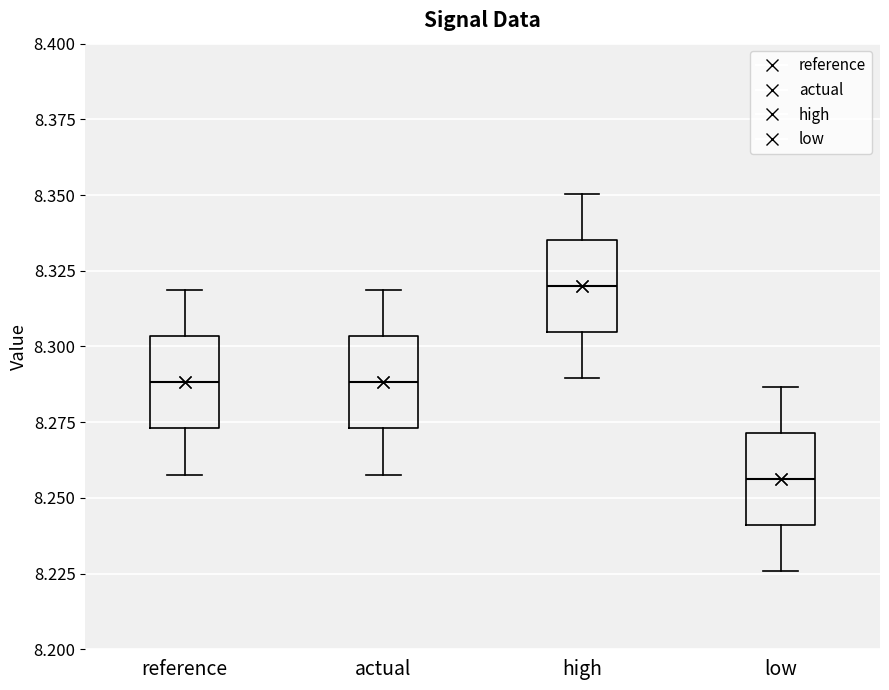

Reading left to right, read every box against the y-axis: the position of its median line, the range the box covers, and the ends of its whiskers. The values are not printed on the chart, so give them approximately, as read against the axis.

reference: median 8.290, box 8.275 to 8.305, whiskers 8.260 to 8.320
actual: median 8.290, box 8.275 to 8.305, whiskers 8.260 to 8.320
high: median 8.320, box 8.305 to 8.335, whiskers 8.290 to 8.350
low: median 8.255, box 8.240 to 8.270, whiskers 8.225 to 8.285